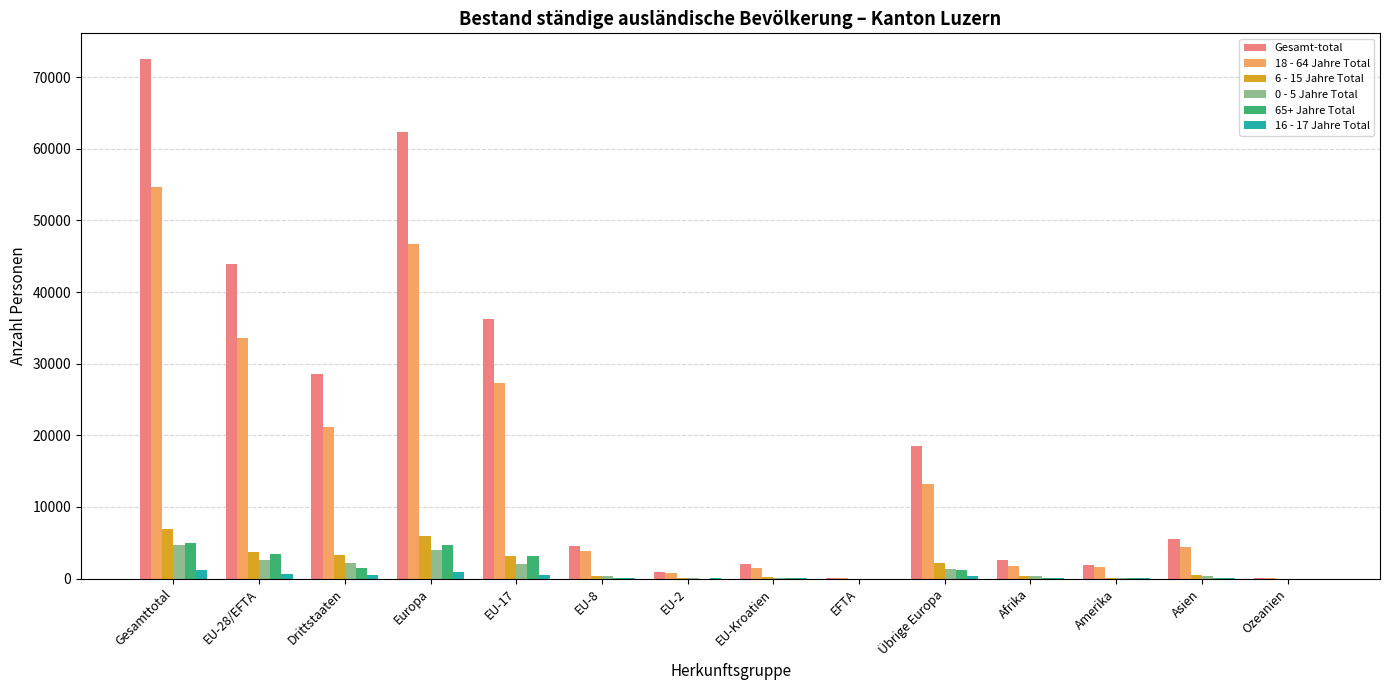

What is the sum of all Gesamt-total values?

279776